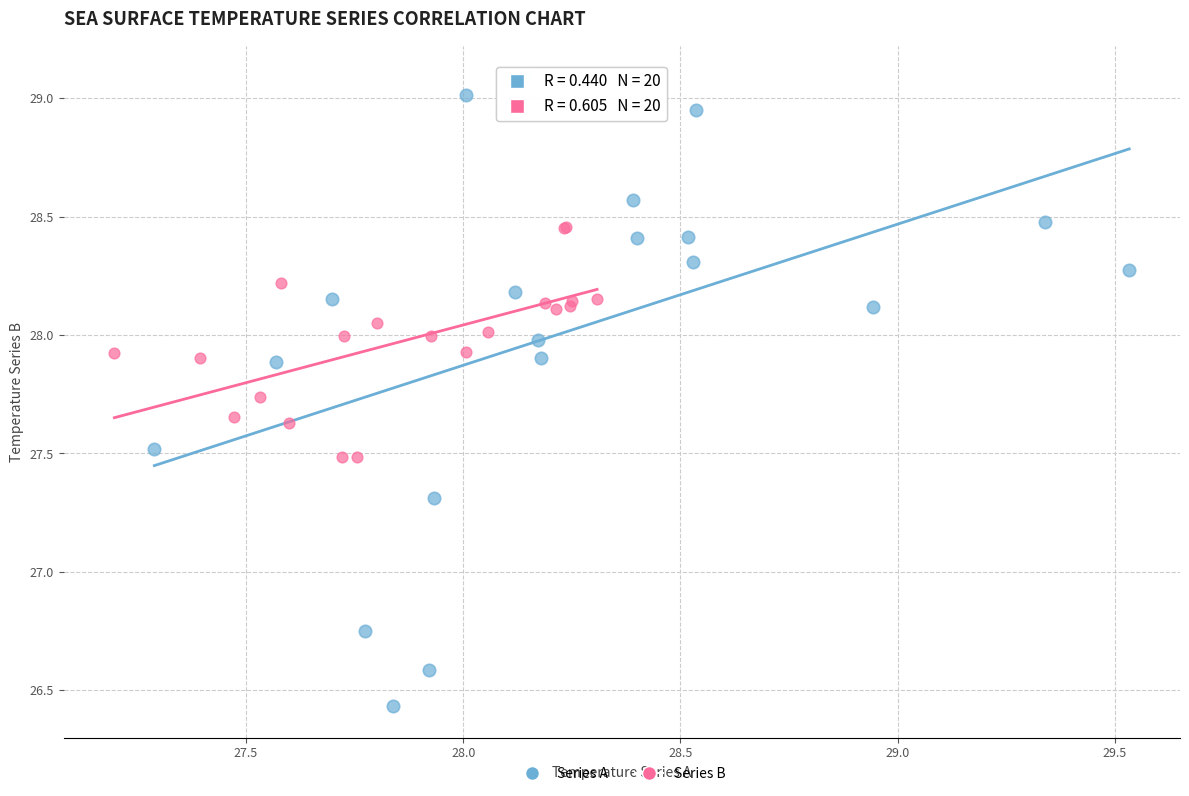

Which series has the widest spread of Y values?

Series A